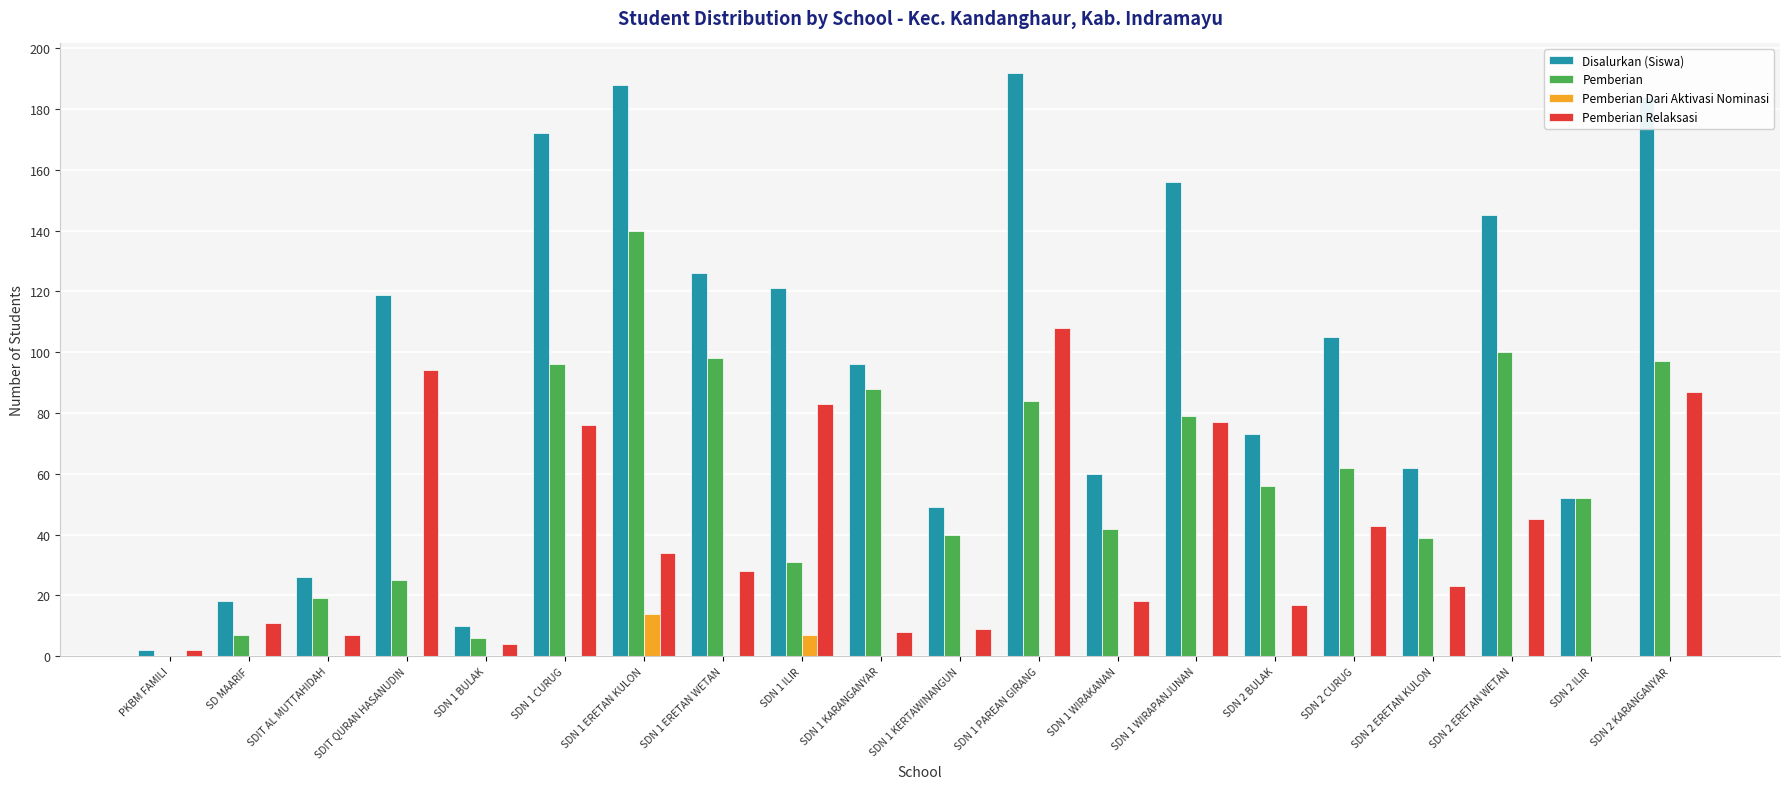

Where does the Pemberian series first go above 56?

SDN 1 CURUG